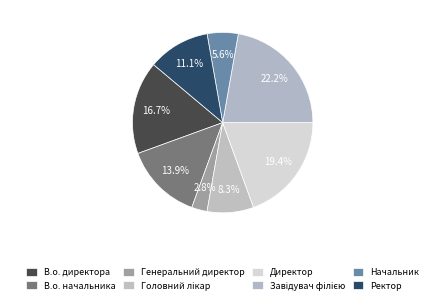

Count the number of slices in the pie.

8